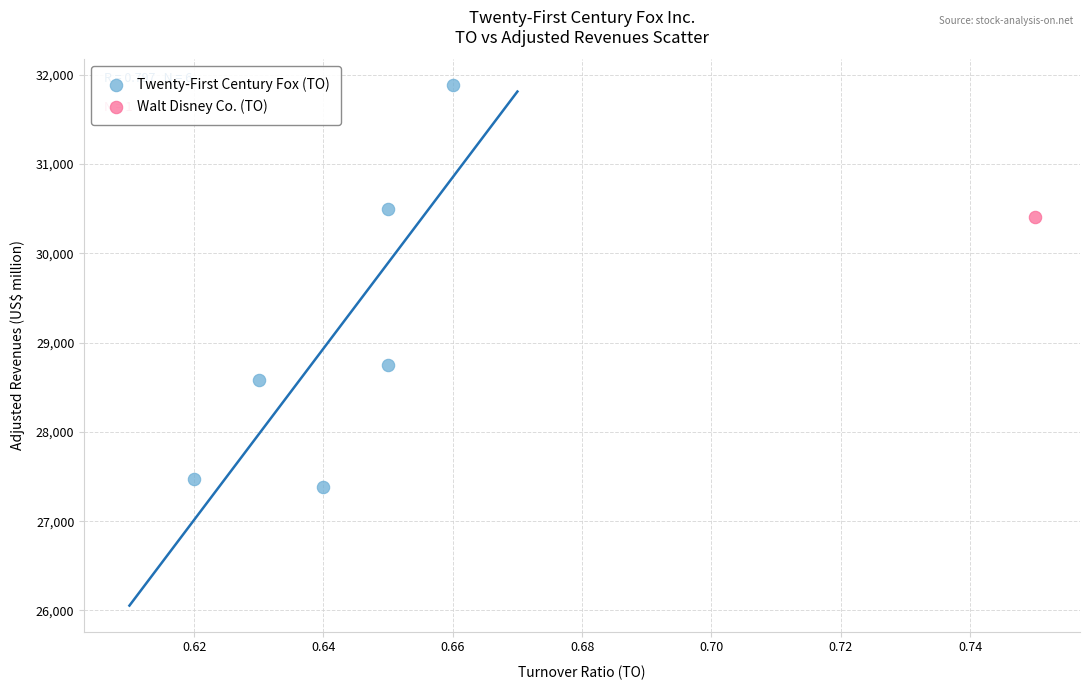

What are all the series names shown in the legend?

Twenty-First Century Fox (TO), Walt Disney Co. (TO)